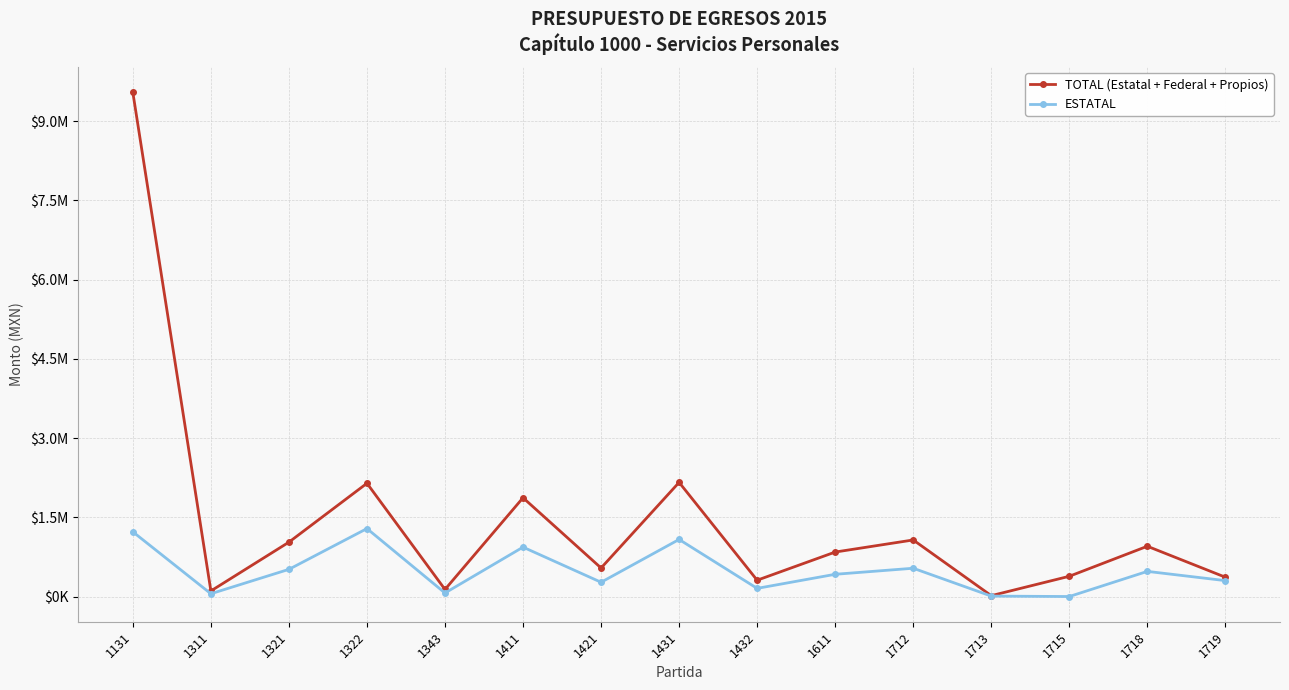

Is this an area chart (filled region under the line)?

No